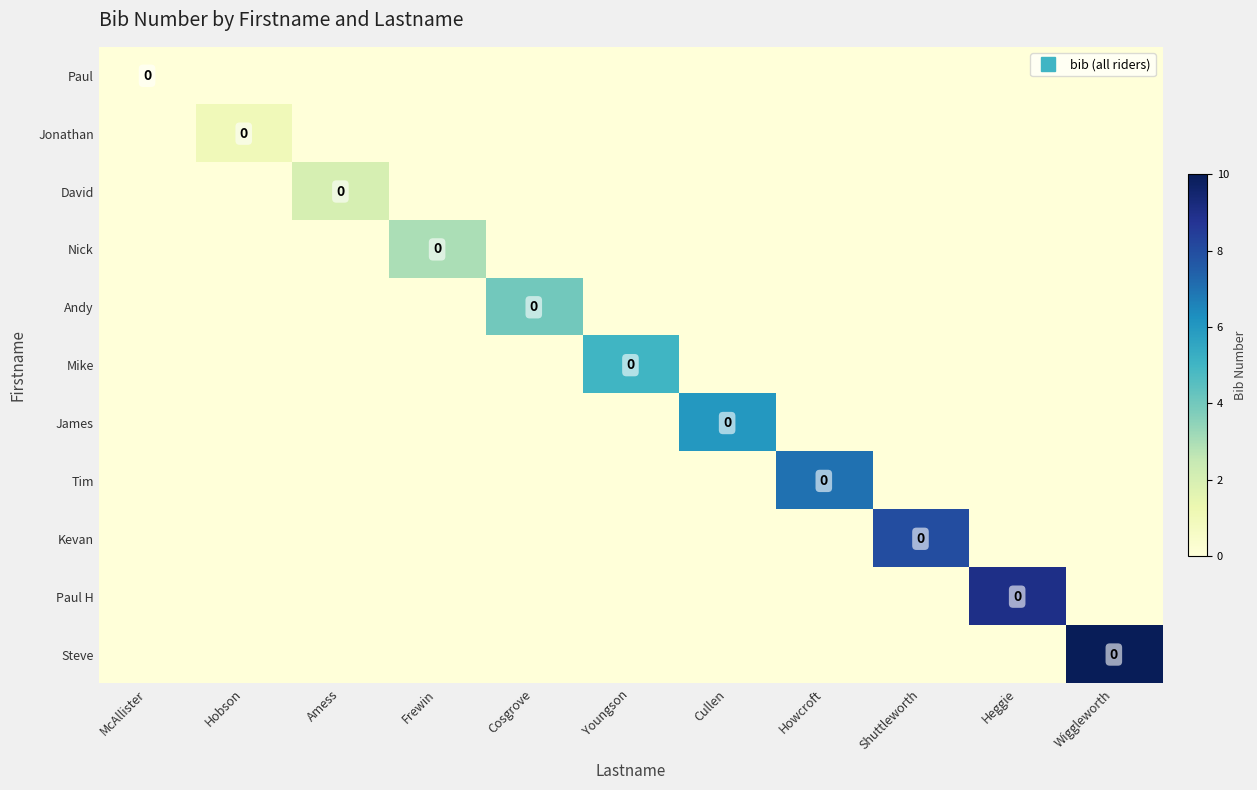

Which category has the highest value across all series?

Wiggleworth